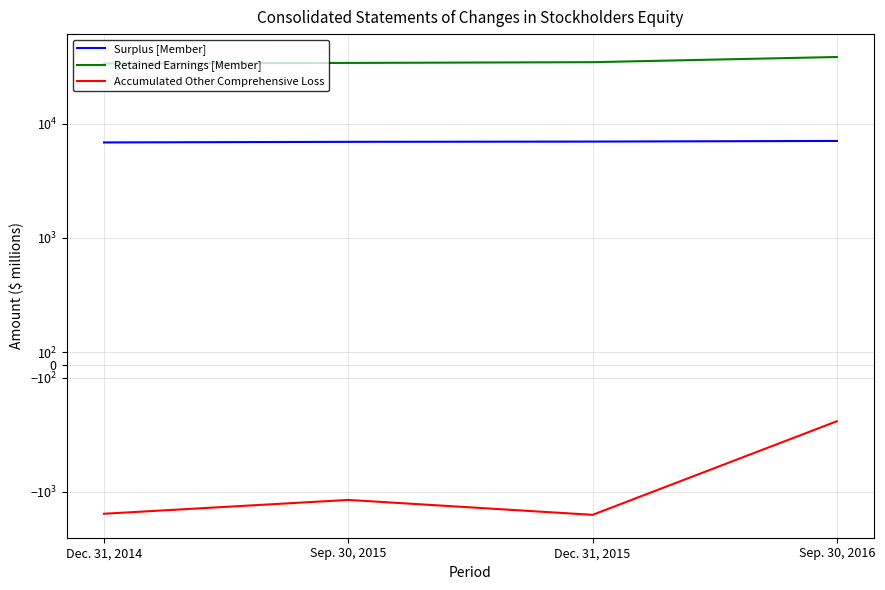

Reading left to right, extract all data points from this chart.

Surplus [Member]: Dec. 31, 2014=6835	Sep. 30, 2015=6922	Dec. 31, 2015=6956	Sep. 30, 2016=7046
Retained Earnings [Member]: Dec. 31, 2014=33557	Sep. 30, 2015=33917	Dec. 31, 2015=34440	Sep. 30, 2016=38223
Accumulated Other Comprehensive Loss: Dec. 31, 2014=-1554	Sep. 30, 2015=-1176	Dec. 31, 2015=-1588	Sep. 30, 2016=-444